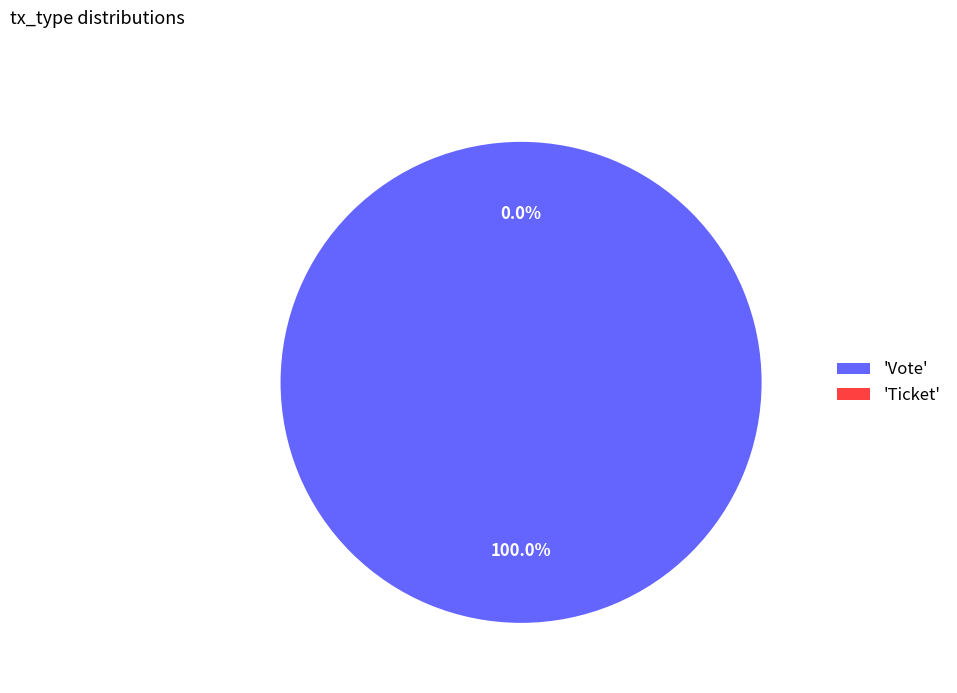

How much of the chart is everything except Ticket?

100.0%